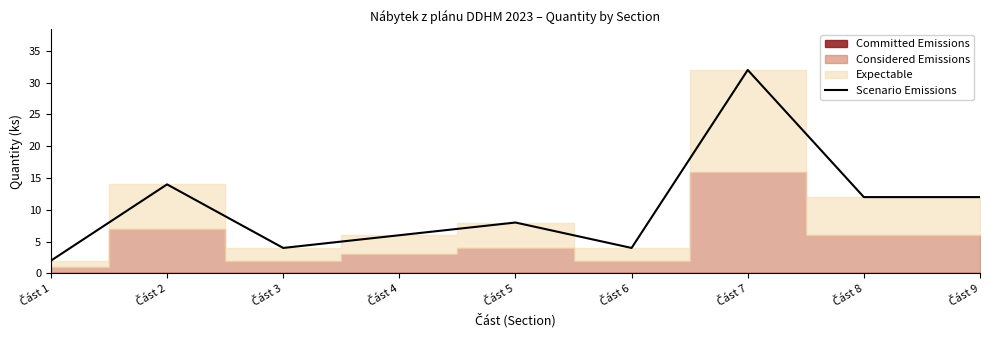

Where is the first local minimum?

Část 3